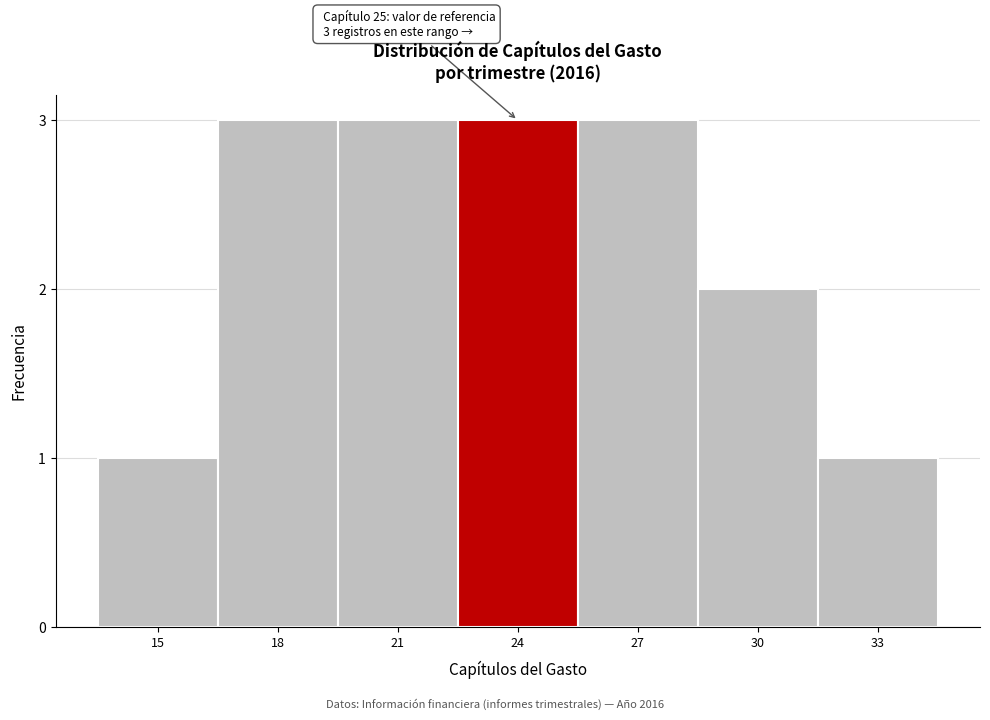

Reading left to right, what are all the values shown in this chart?

15=1	18=3	21=3	24=3	27=3	30=2	33=1